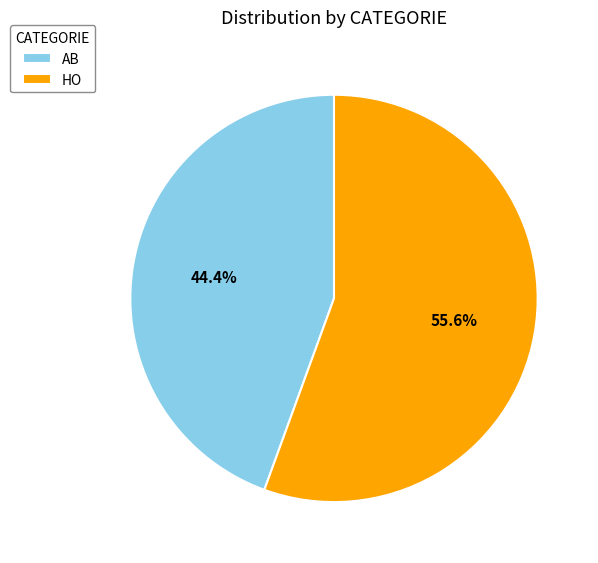

How many slices are in this pie chart?

2